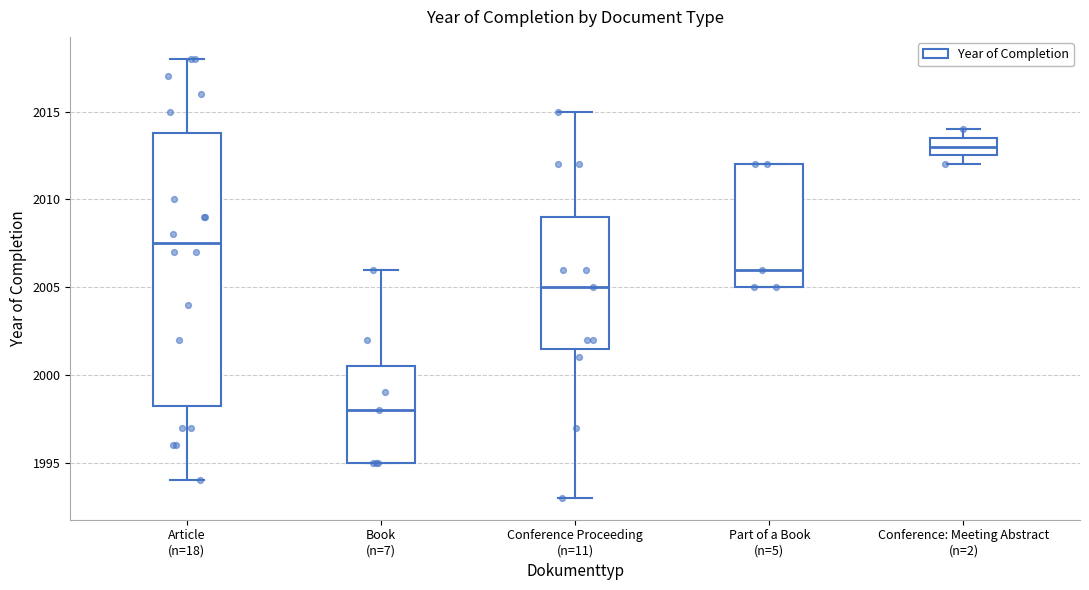

Which box has the lowest median line?

Book (n=7)